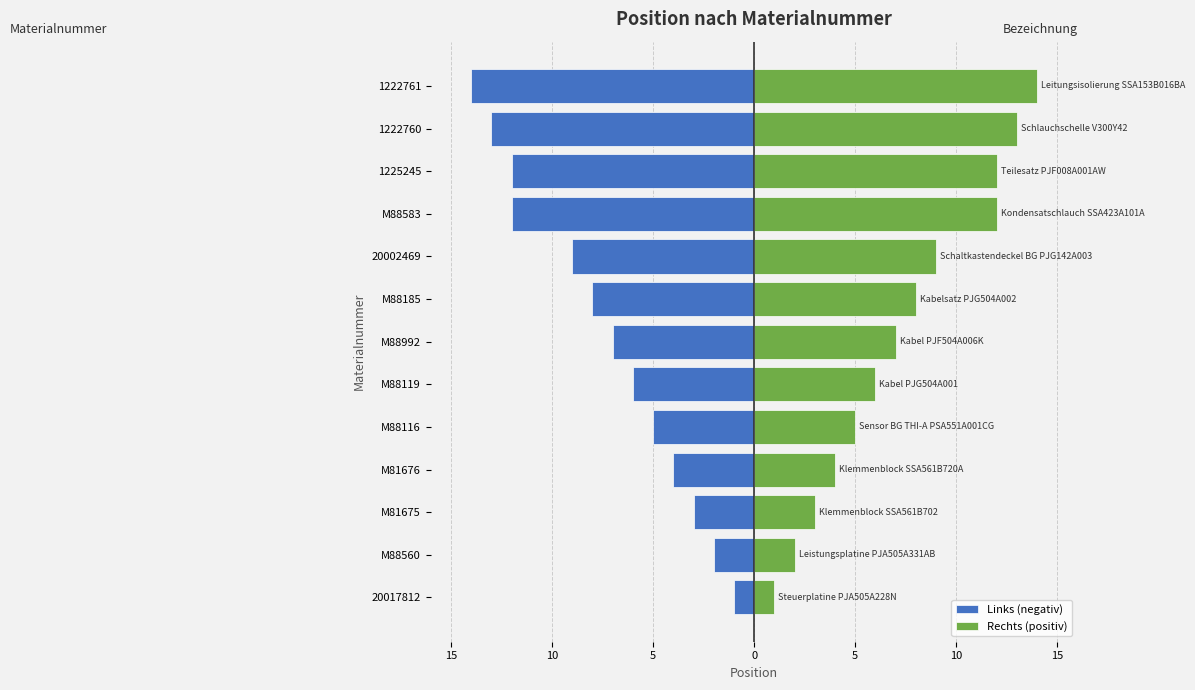

What is the value of the Rechts (positiv) bar at the 1st from the left?

1